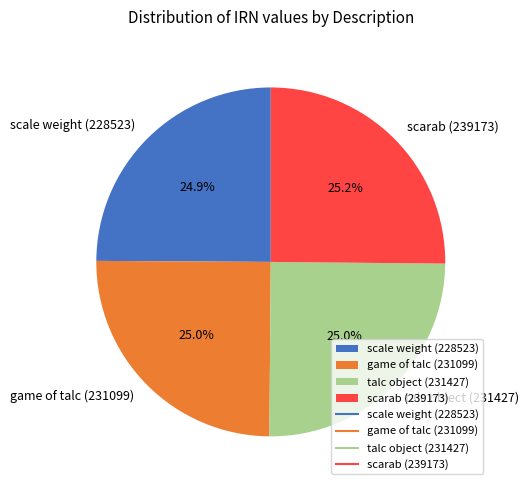

What is the ratio of the value at game of talc (231099) to the value at scarab (239173)?

1.0